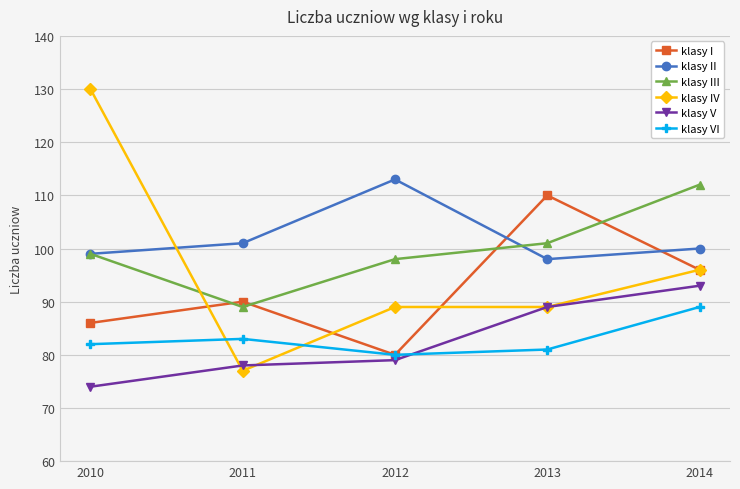

What is the value of the klasy I point at the 5th from the left?

96